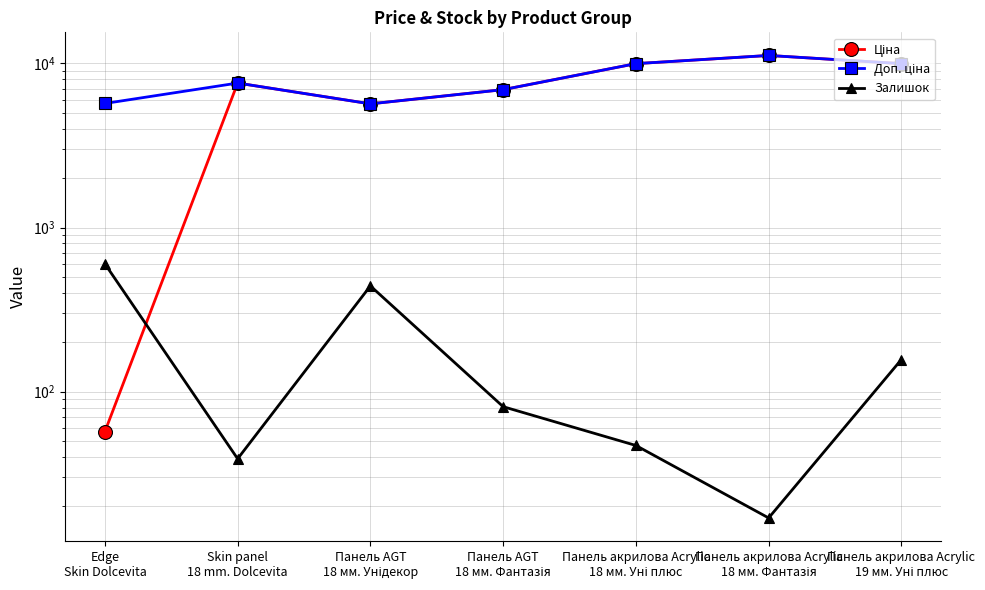

Rank the series by their maximum value, from lowest to highest.

Залишок, Ціна, Доп. ціна